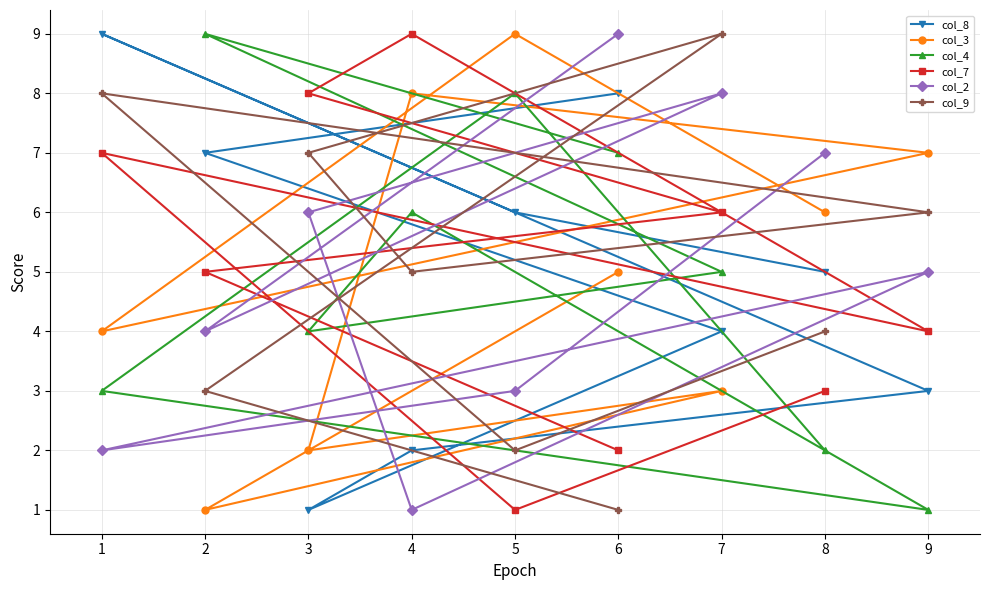

At which label does col_7 reach its minimum?

5